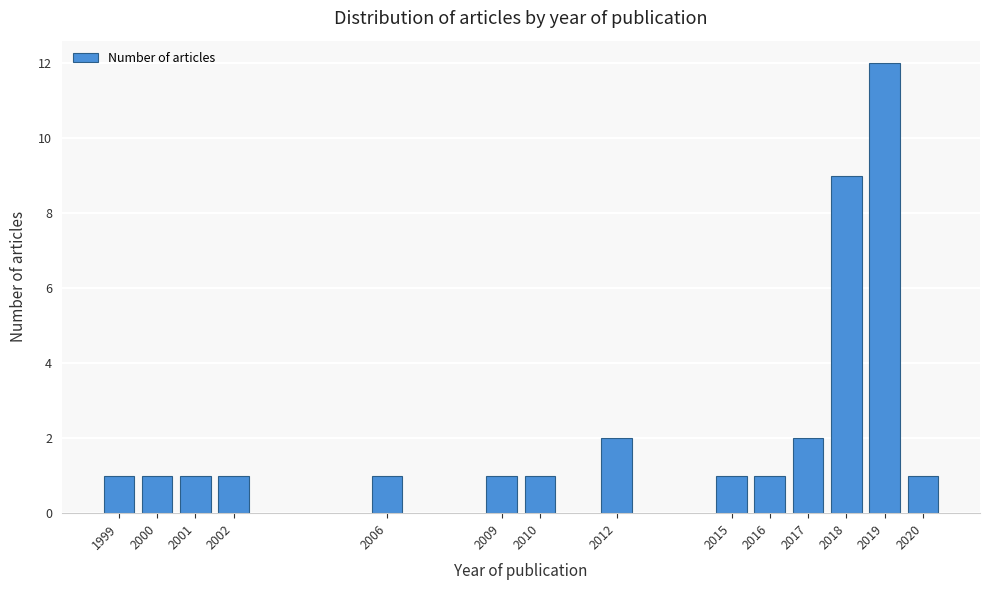

Reading left to right, extract all data points from this chart.

1999=1	2000=1	2001=1	2002=1	2006=1	2009=1	2010=1	2012=2	2015=1	2016=1	2017=2	2018=9	2019=12	2020=1